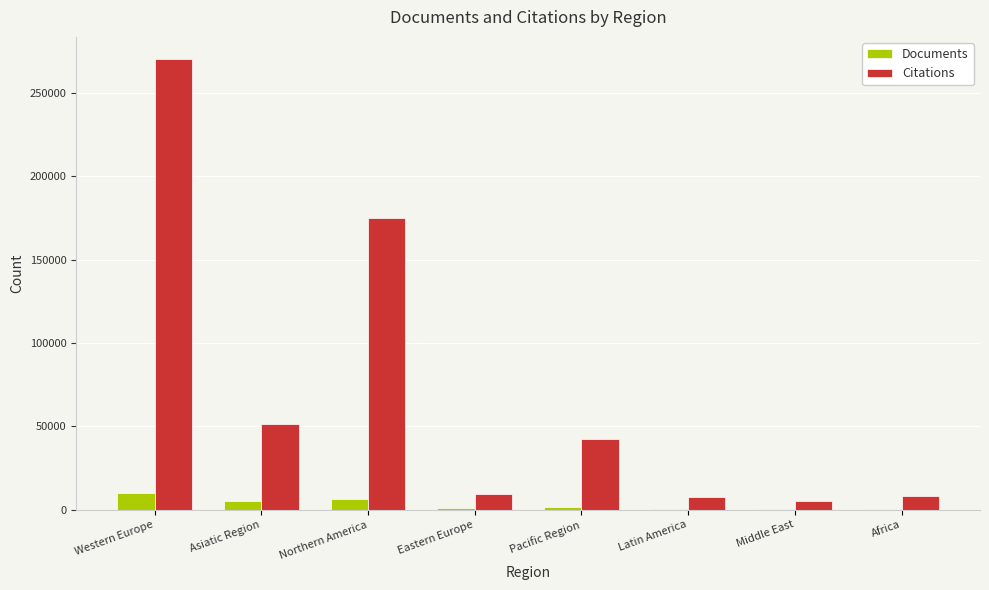

Between Western Europe and Latin America, which series saw the biggest shift?

Citations